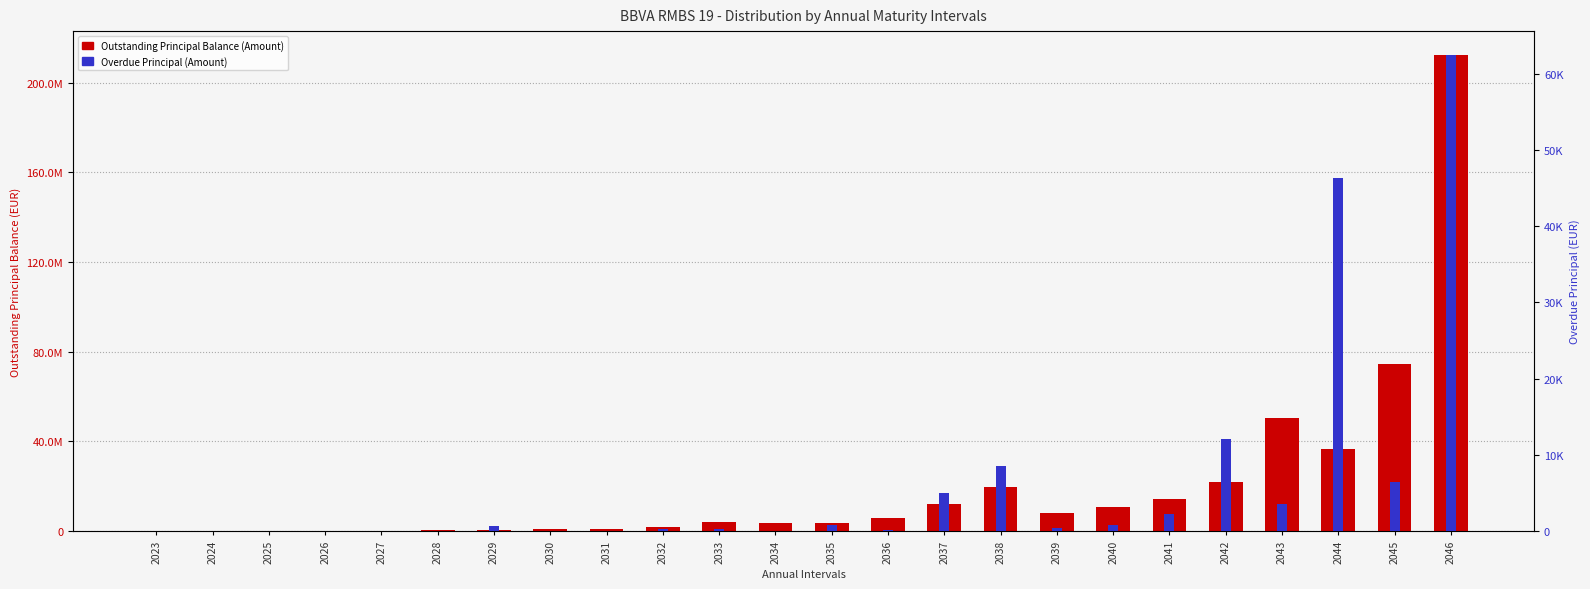

How many bars are there in total?

48